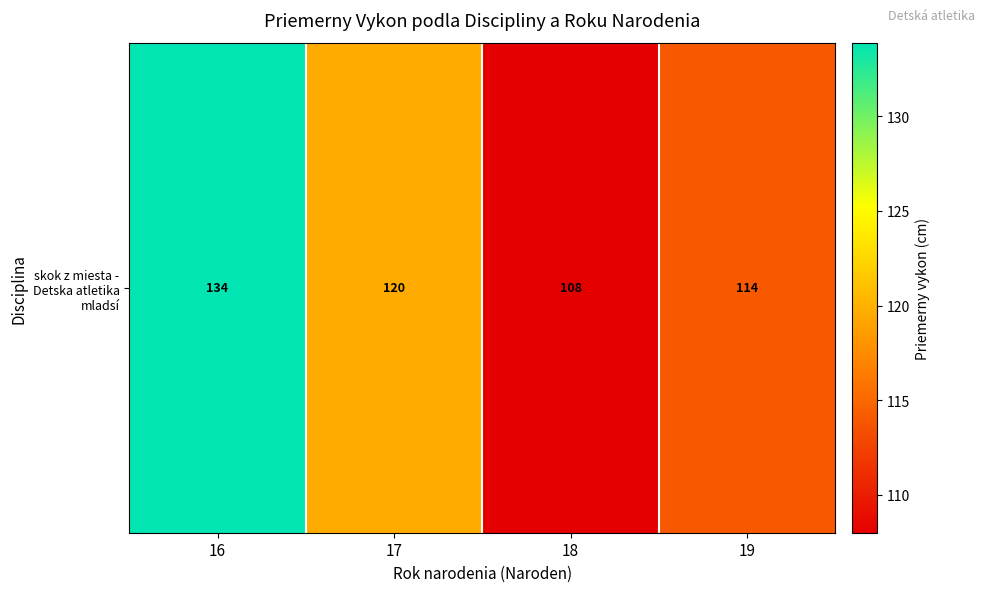

Reading left to right, extract all data points from this chart.

16=133.9	17=119.6	18=108.0	19=114.0